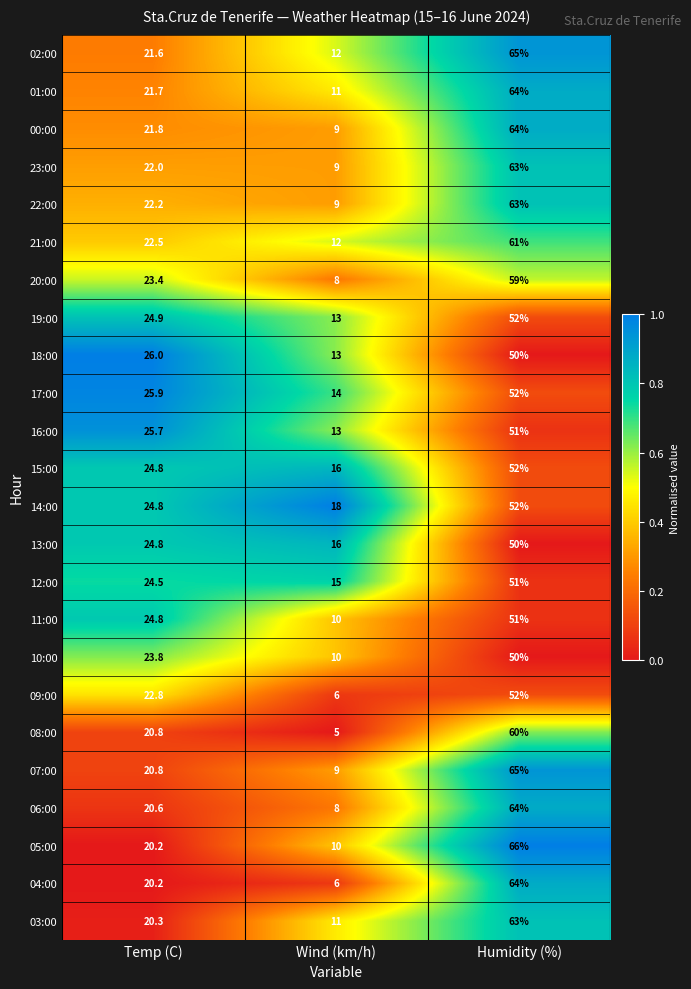

How many data points does each series have?

3